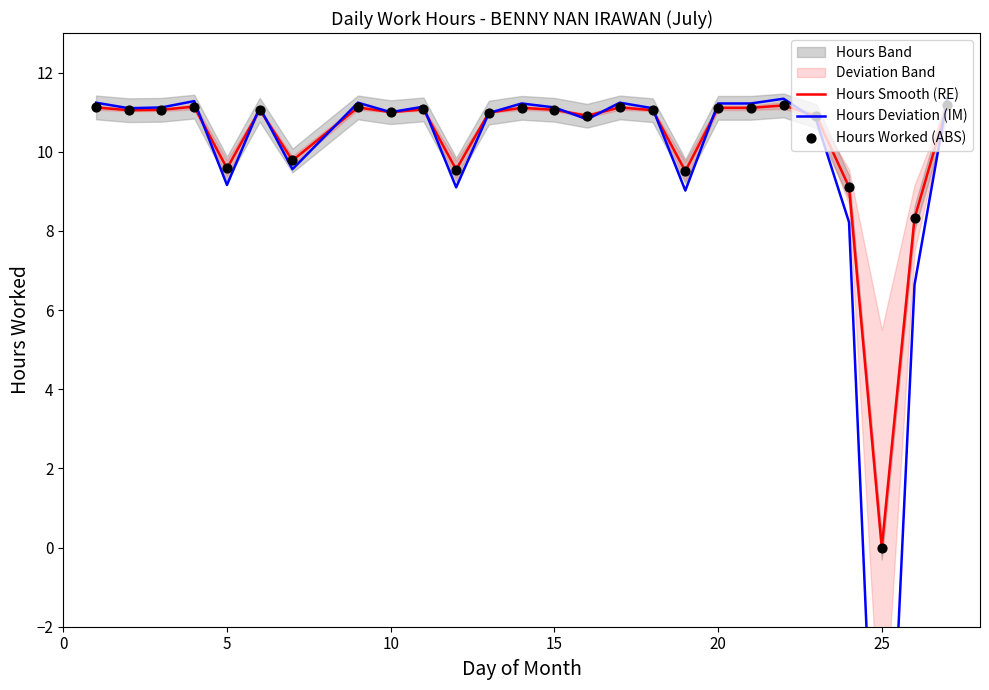

Which series has the largest Y range (max minus min)?

Hours Deviation (IM)